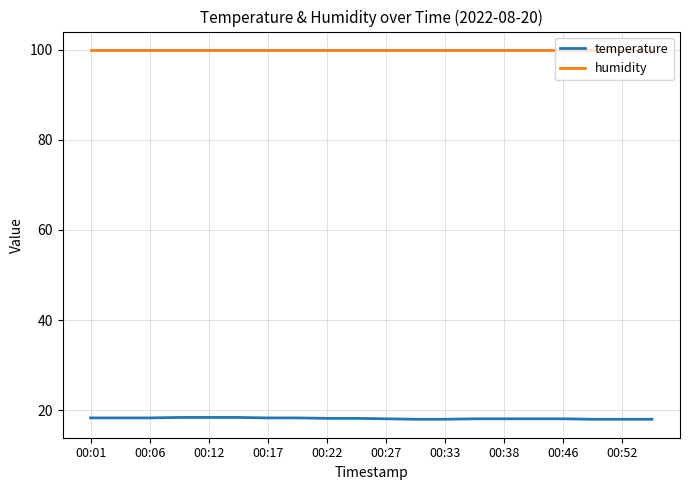

What is the minimum value for temperature?

18.0